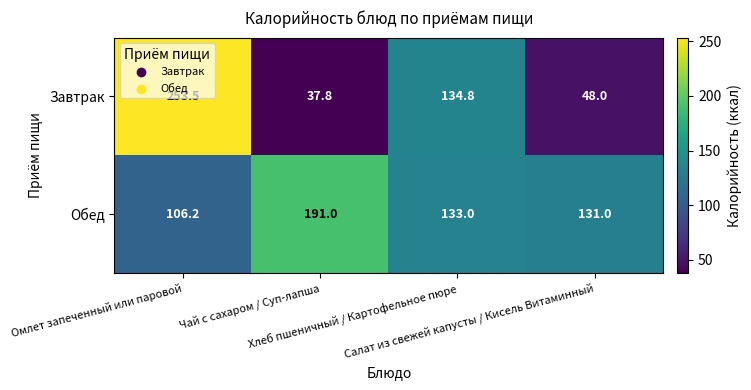

Which series has the largest range (max minus min)?

Завтрак